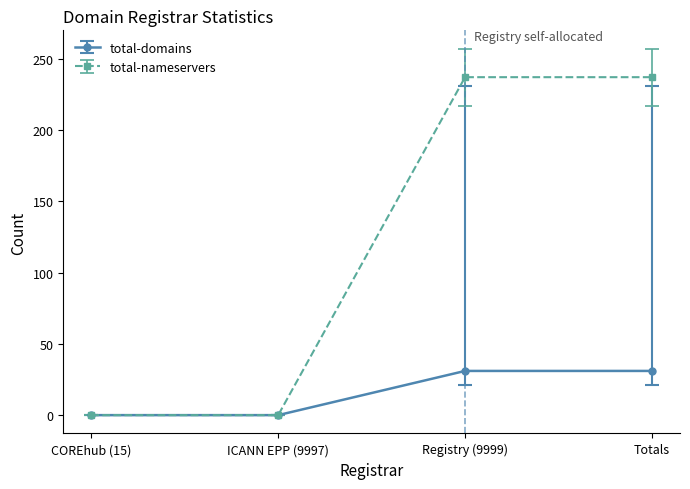

How many values in the total-nameservers series are below 237?

2